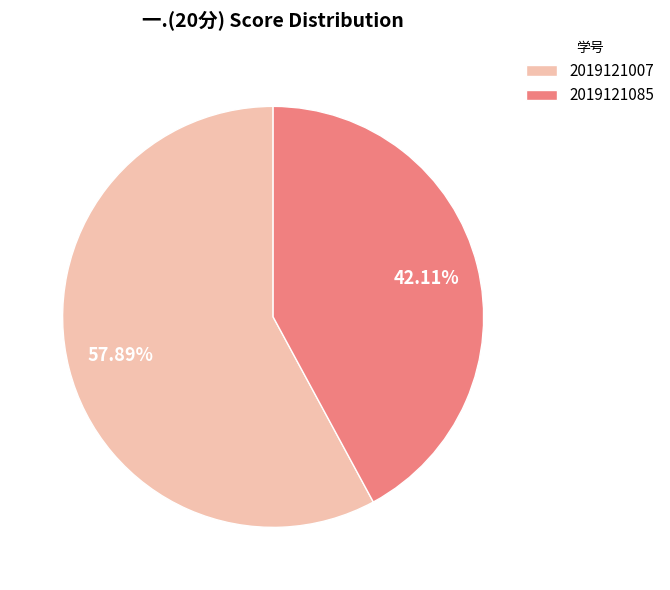

Which category accounts for the majority?

2019121007